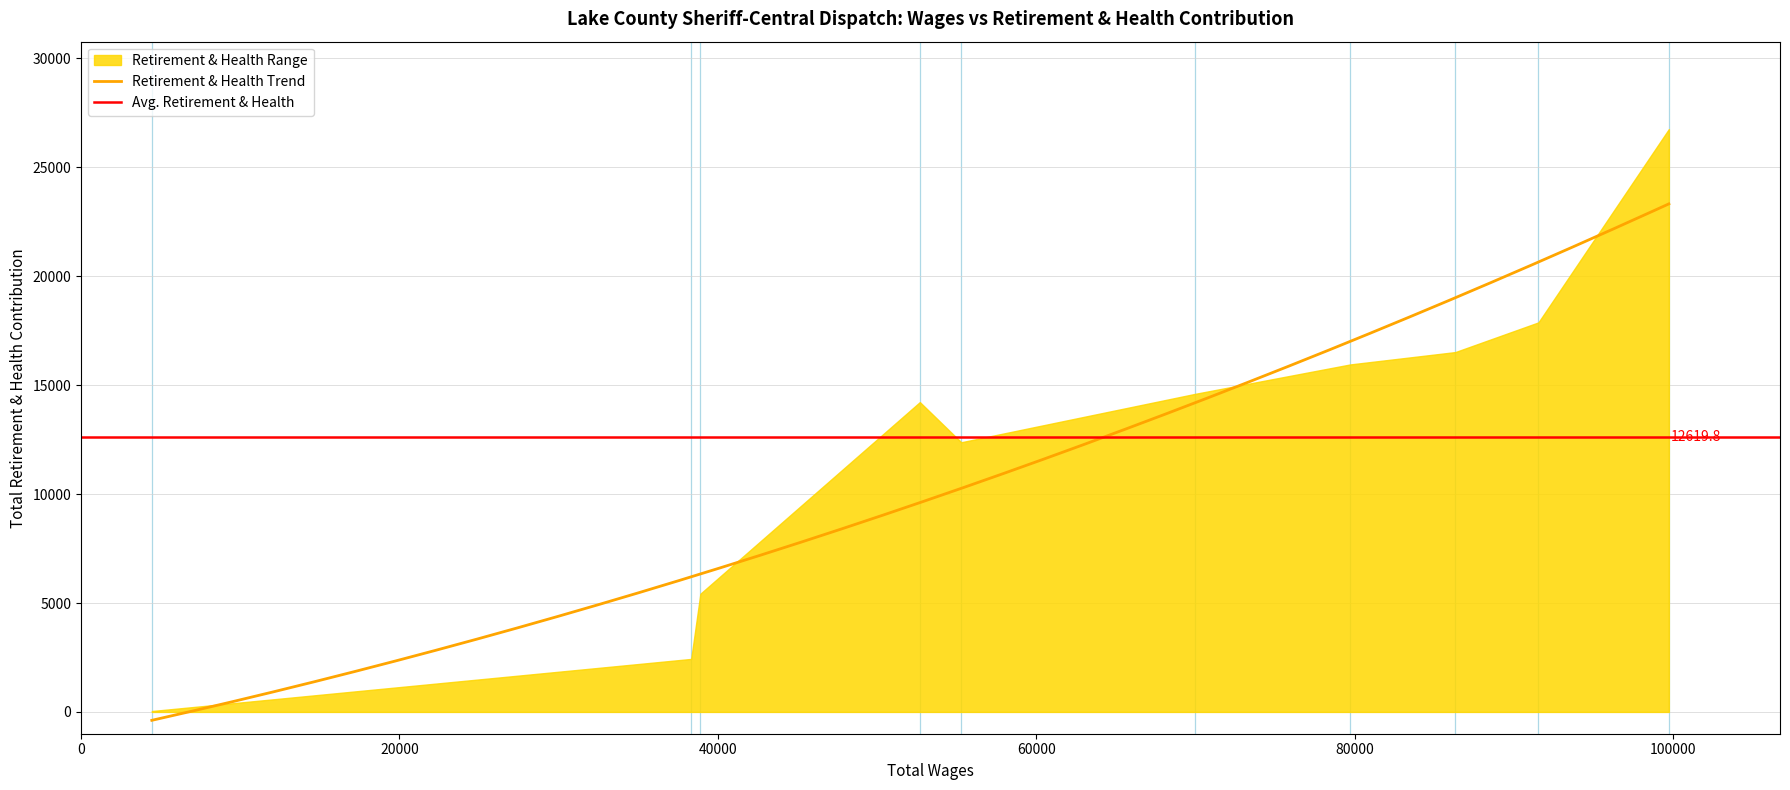

The value at 69989 is 21935. True or false?

False